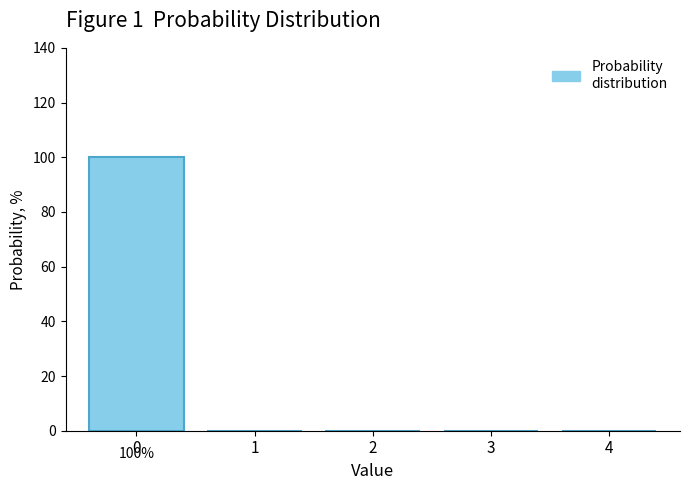

Reading left to right, what are all the values shown in this chart?

0=100	1=0	2=0	3=0	4=0